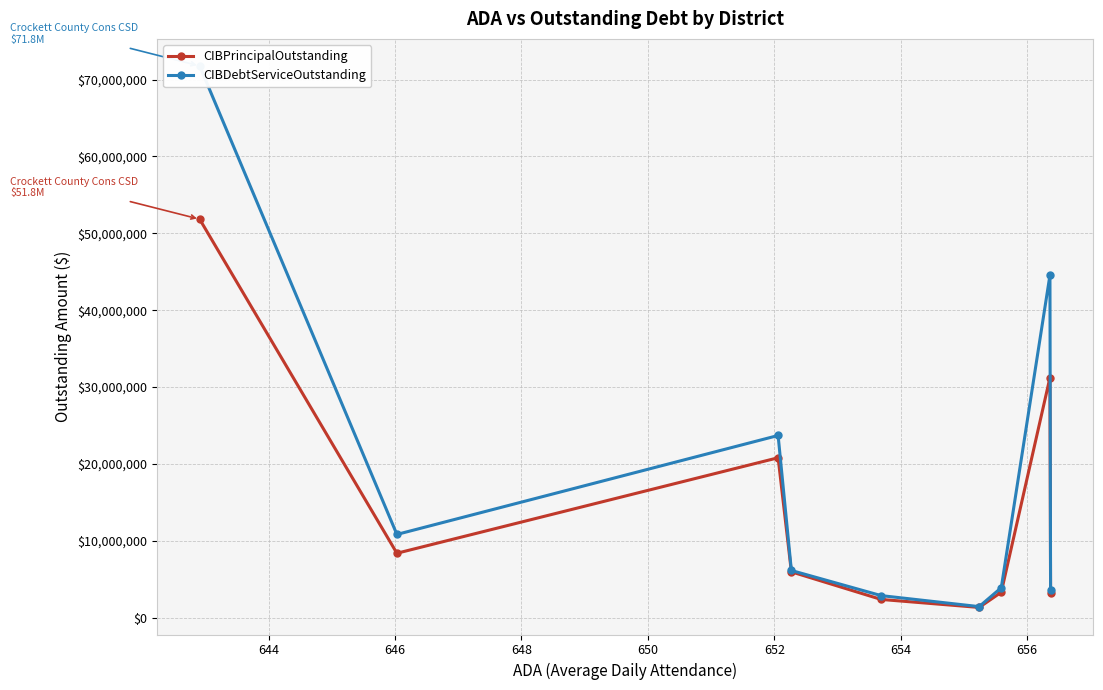

How many interior local valleys does the CIBPrincipalOutstanding series have?

2